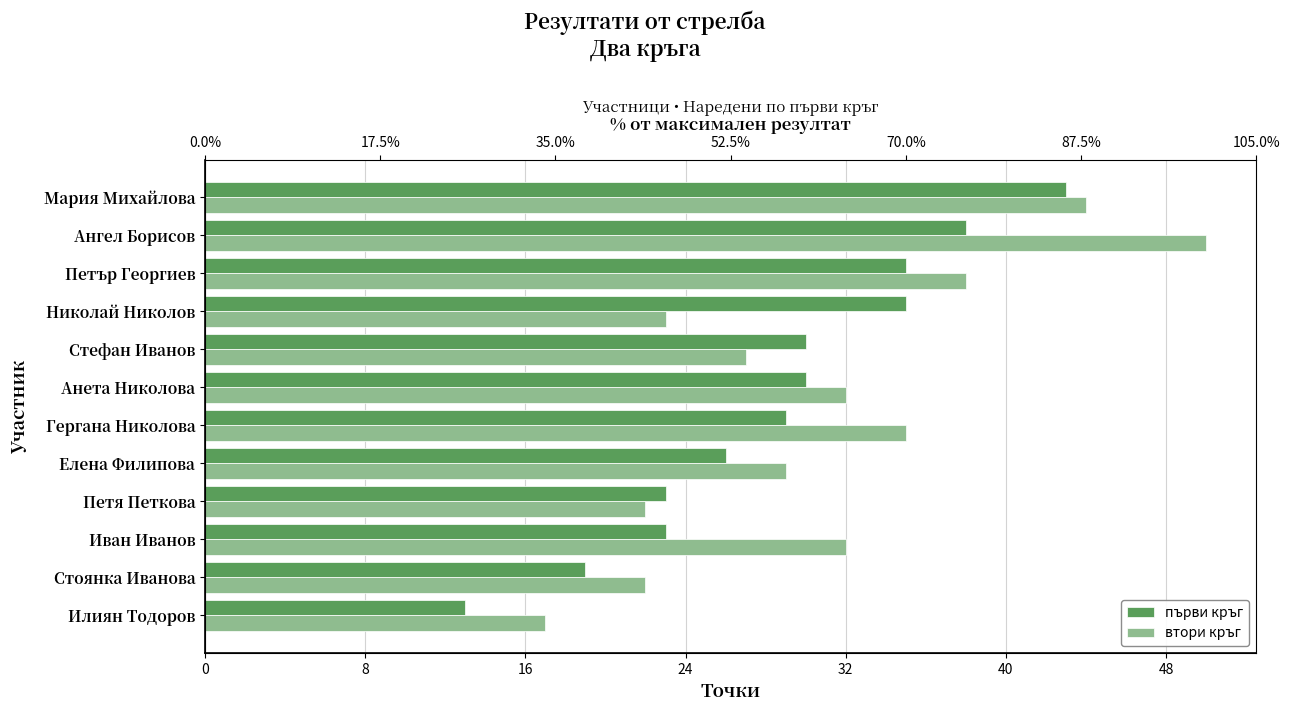

Which has a higher value, Елена Филипова or Мария Михайлова?

Мария Михайлова